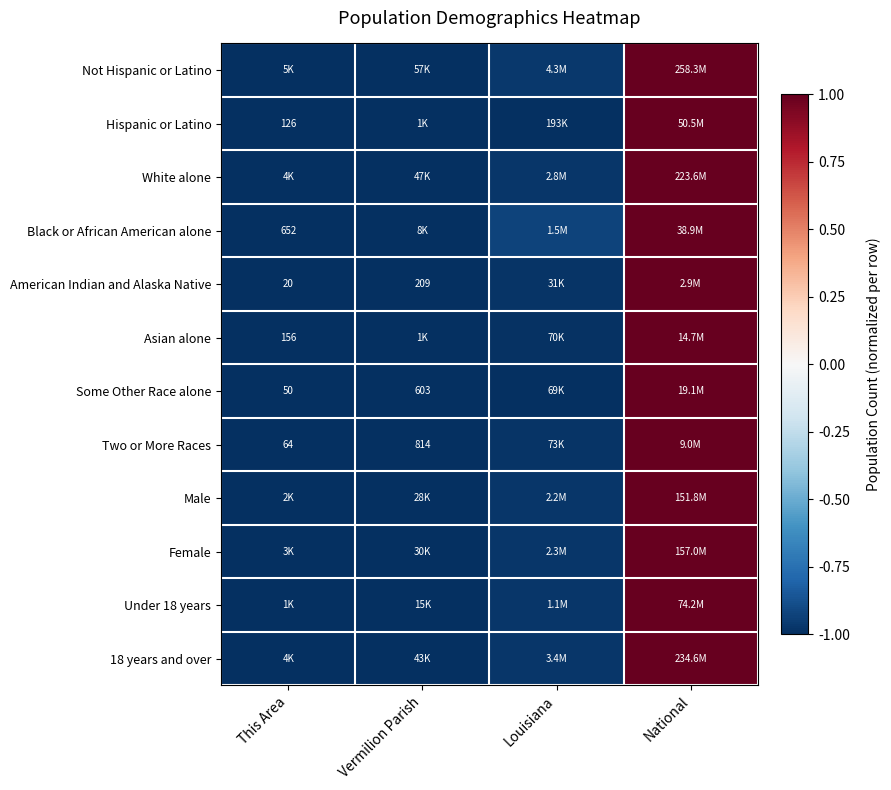

Which category has the lowest value in the Not Hispanic or Latino series?

This Area